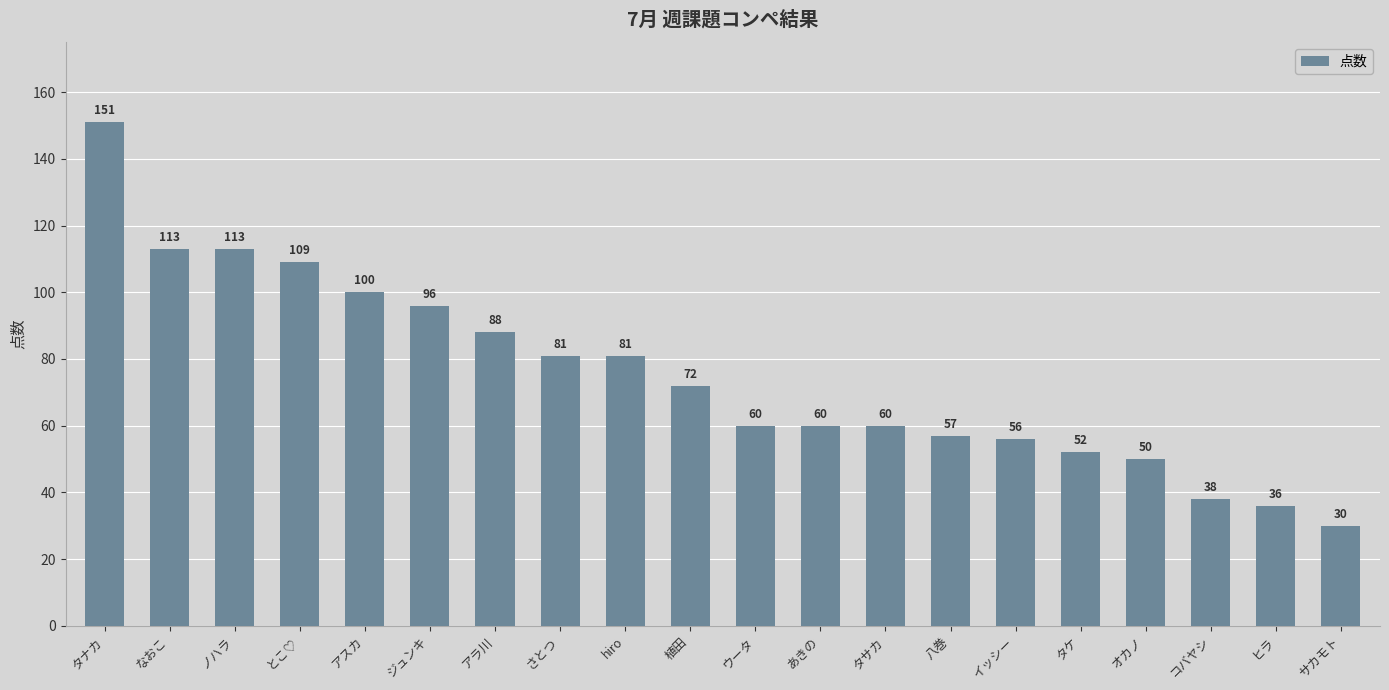

Reading right to left, extract all data points from this chart.

サカモト=30	ヒラ=36	コバヤシ=38	オカノ=50	タケ=52	イッシー=56	八巻=57	タサカ=60	あきの=60	ウータ=60	植田=72	hiro=81	さとつ=81	アラ川=88	ジュンキ=96	アスカ=100	とこ♡=109	ノハラ=113	なおこ=113	タナカ=151